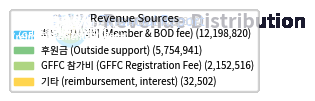

How many segments does this pie chart have?

4